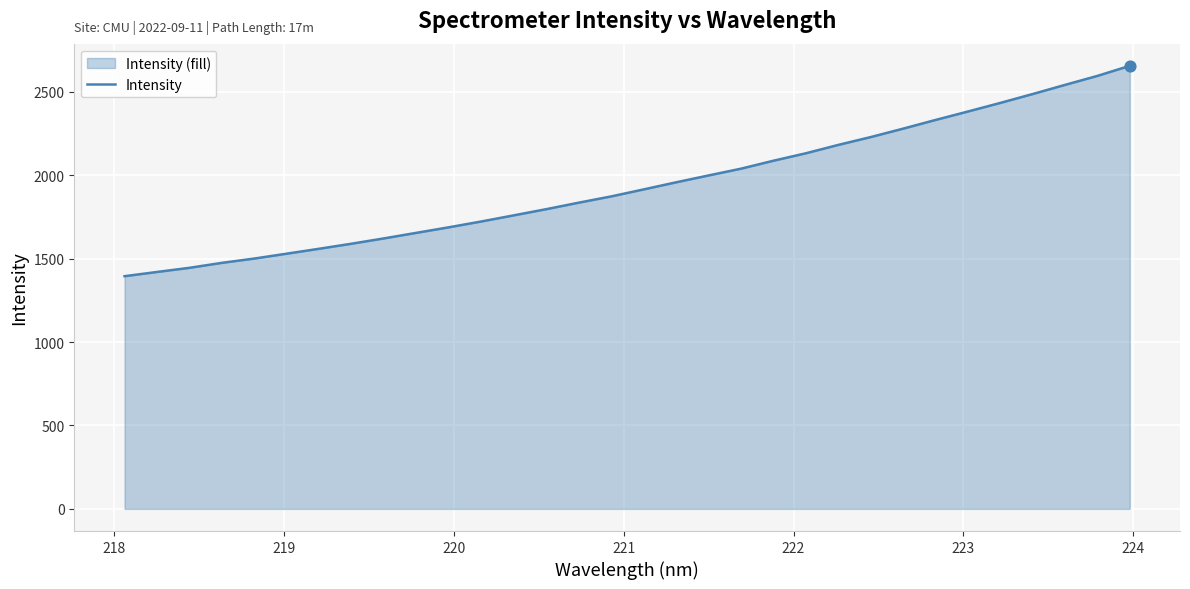

What is the difference between the maximum and minimum values?

1261.2